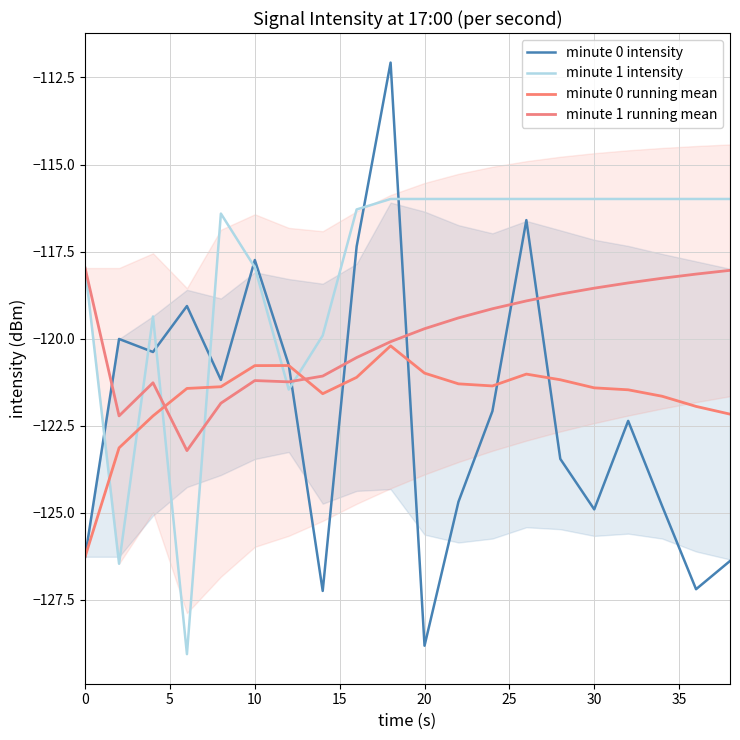

What are all the series names shown in the legend?

minute 0 intensity, minute 1 intensity, minute 0 running mean, minute 1 running mean